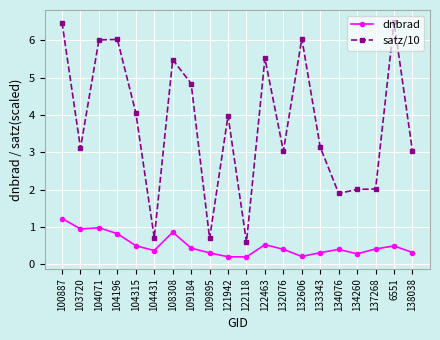

Which category has the highest value in the dnbrad series?

100887